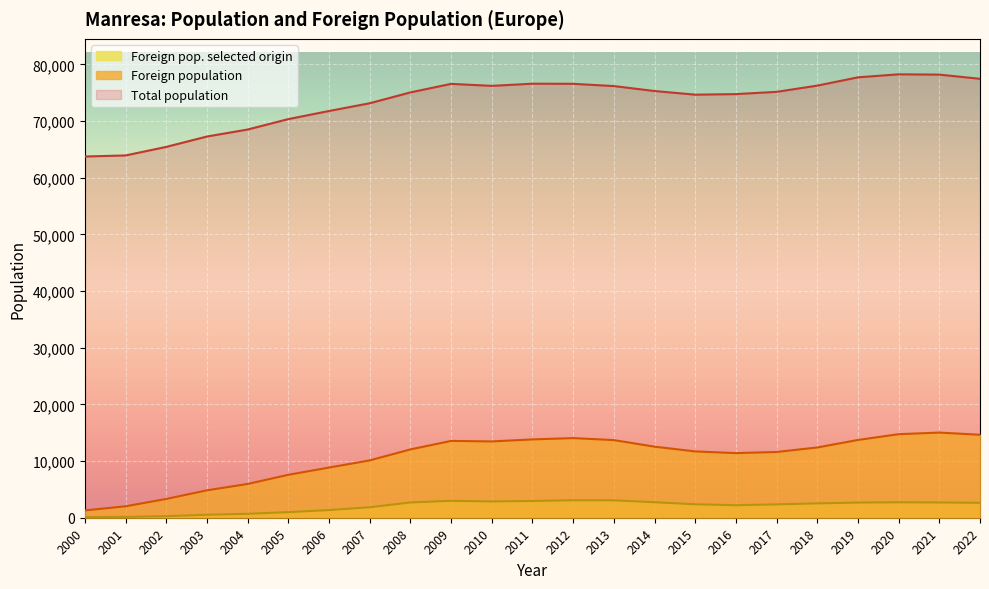

Is the value of Foreign pop. selected origin at 2019 greater than the value of Total population at 2007?

No